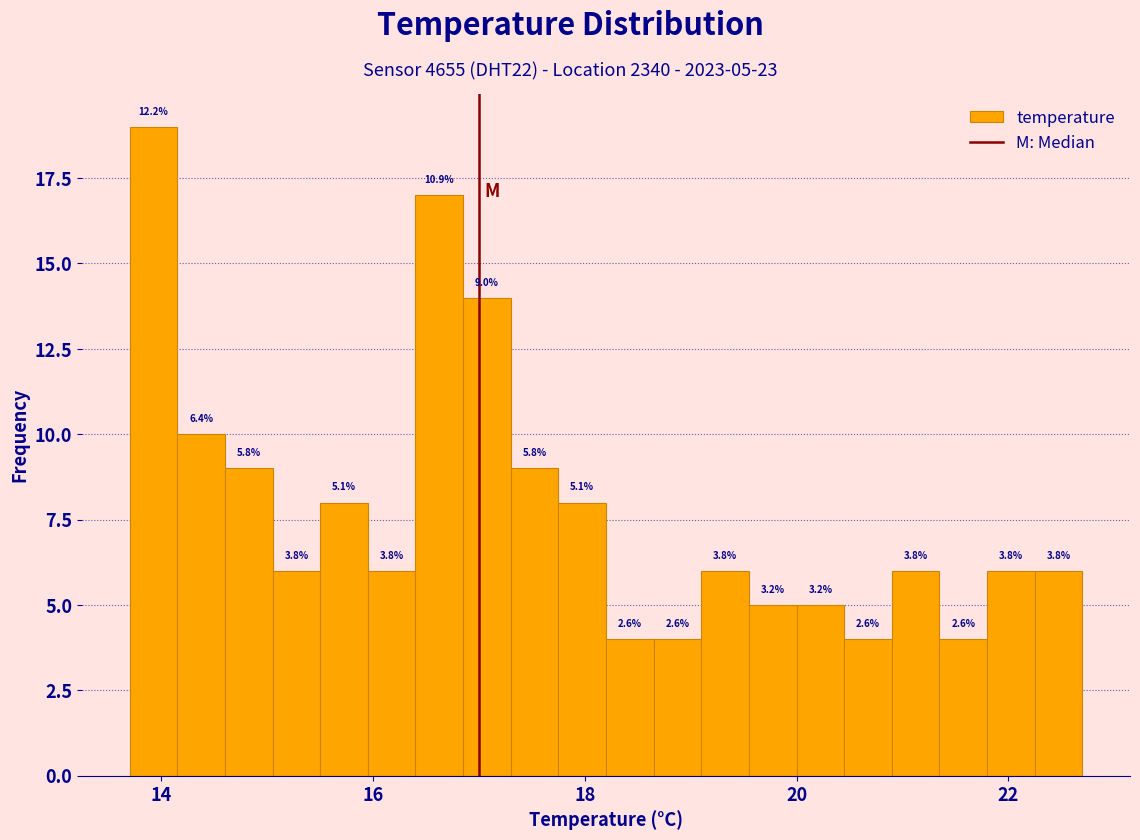

Around what value on the x-axis is the tallest bar? Give the approximate position of its centre, as read against the axis.

14.0